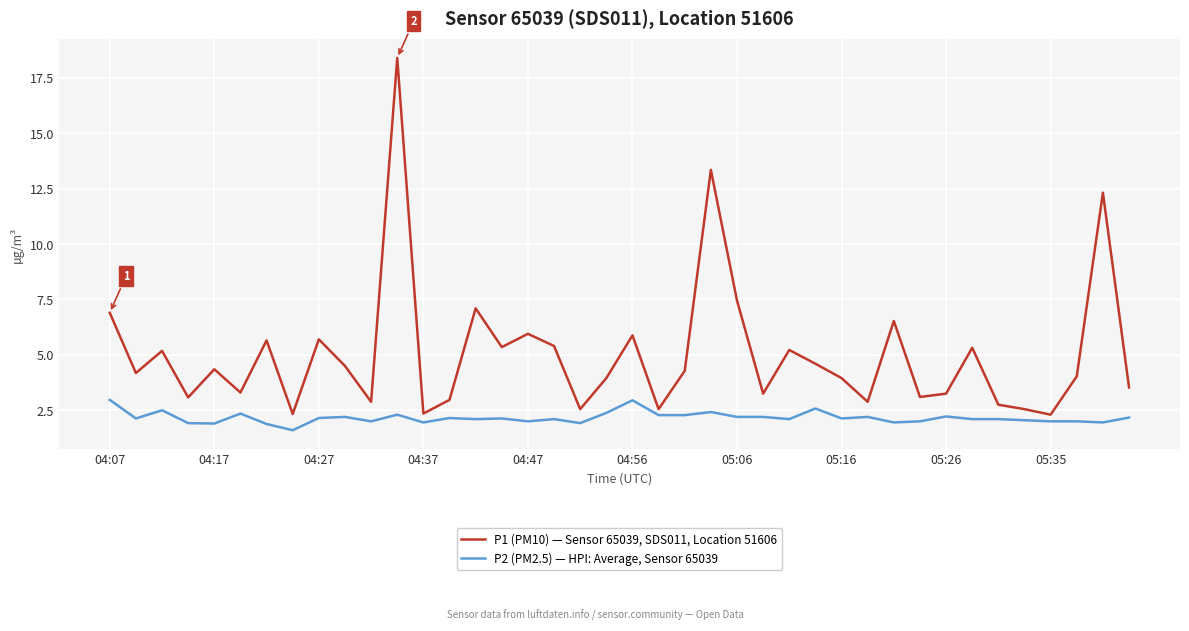

At how many categories does at least one series exceed 1?

40